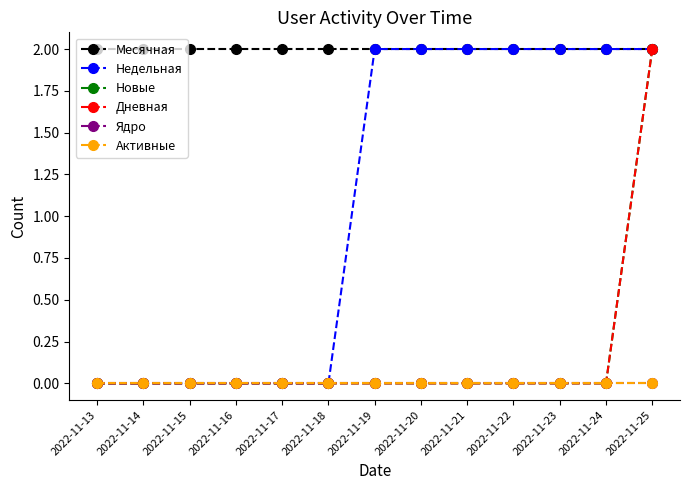

What is the average value of the Недельная series?

1